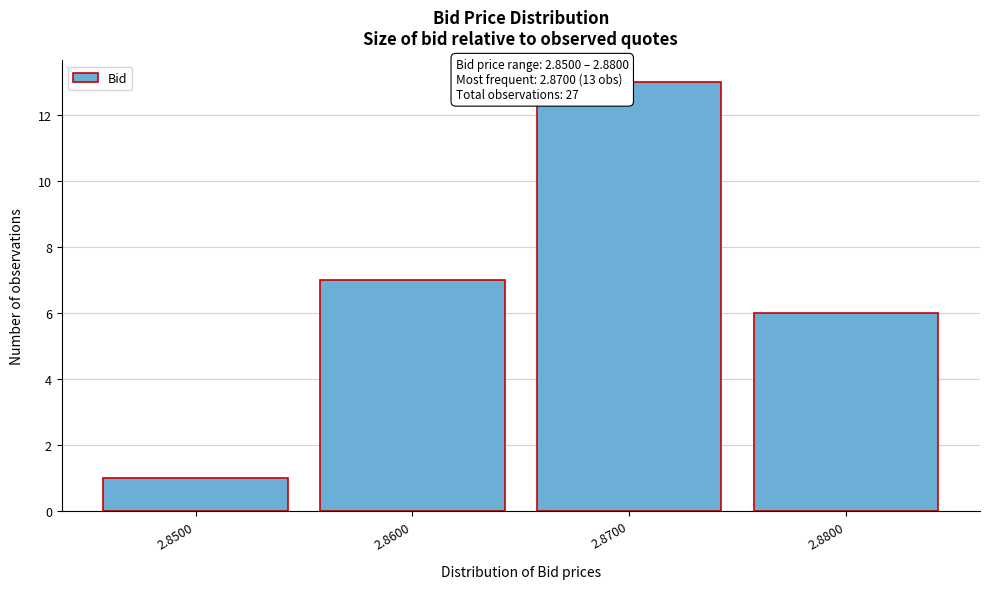

Reading left to right, list all the values displayed in this chart.

1	7	13	6